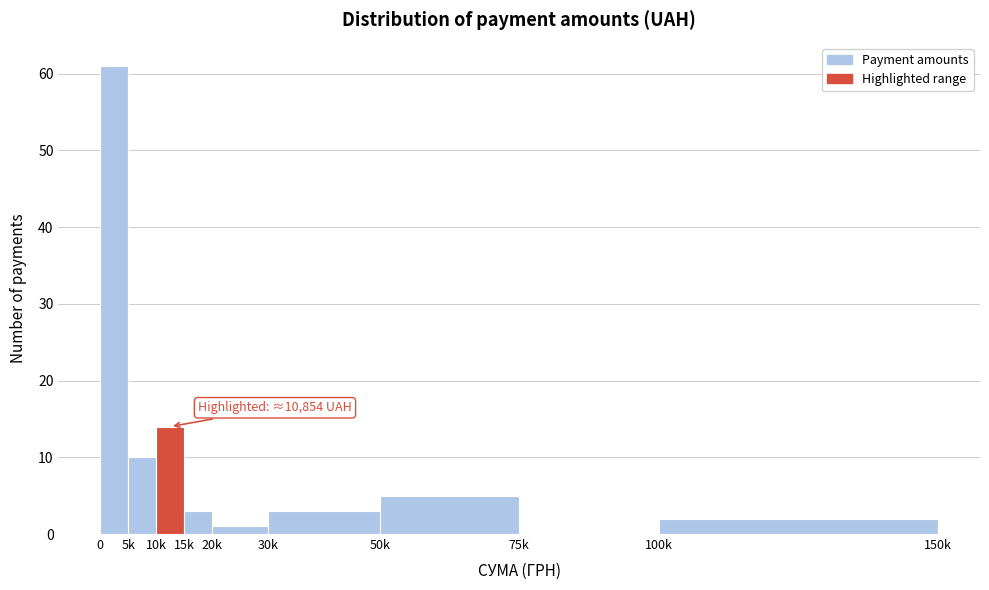

Reading left to right, what are all the values shown in this chart?

0=61	5k=10	10k=14	15k=3	20k=1	30k=3	50k=5	75k=0	100k=2